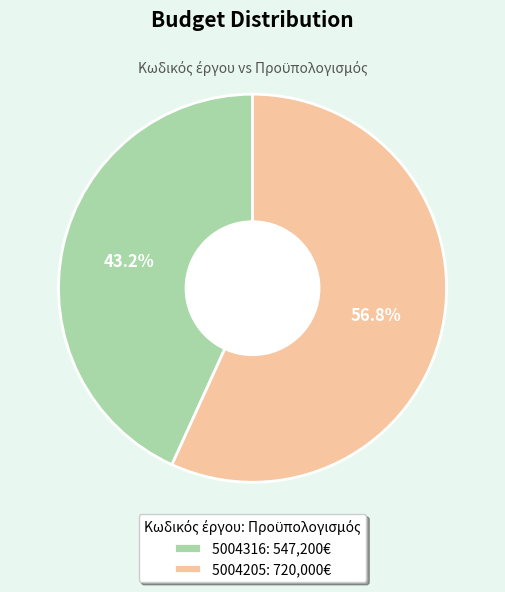

Count the number of slices in the pie.

2